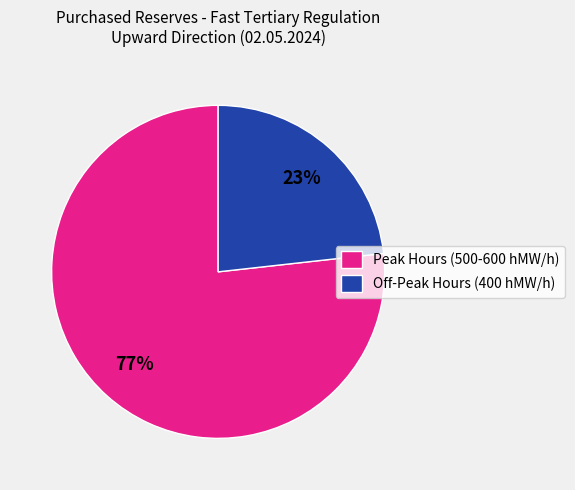

Rank the categories by value from lowest to highest.

Off-Peak Hours (400 hMW/h), Peak Hours (500-600 hMW/h)